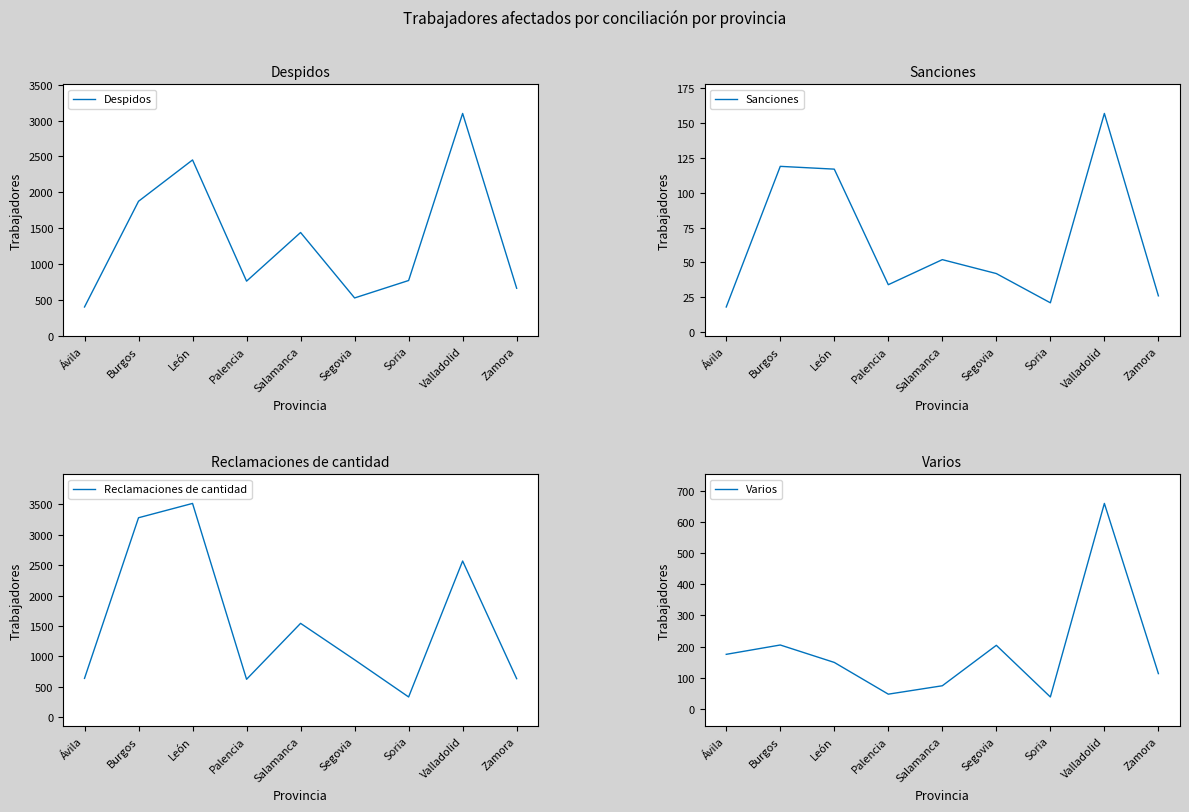

In Reclamaciones de cantidad, how many points are lower than both neighbors (excluding endpoints)?

2